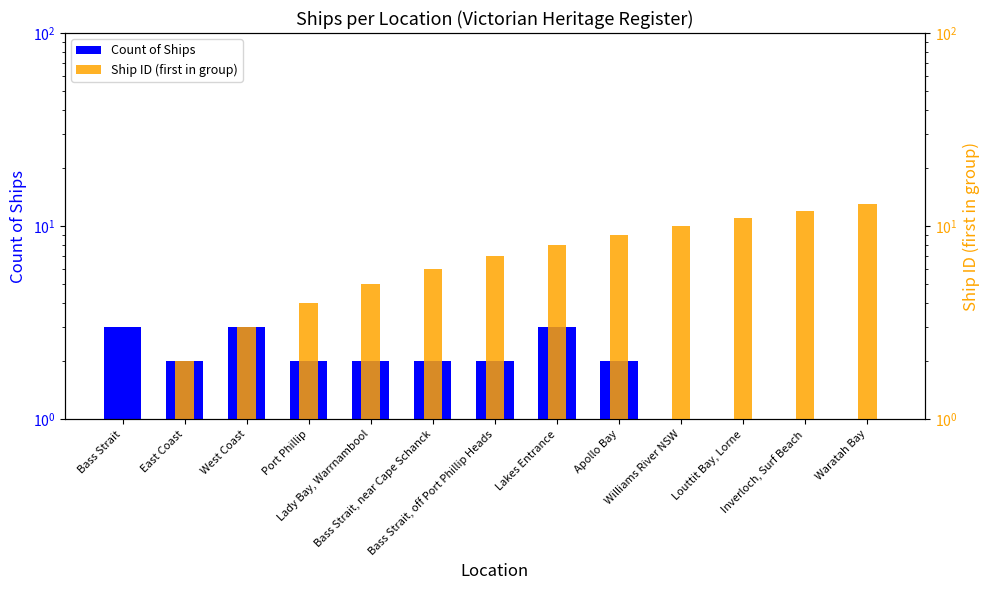

Reading right to left, list all the values displayed in this chart.

Count of Ships: 1	1	1	1	2	3	2	2	2	2	3	2	3
Ship ID (first in group): 13	12	11	10	9	8	7	6	5	4	3	2	1